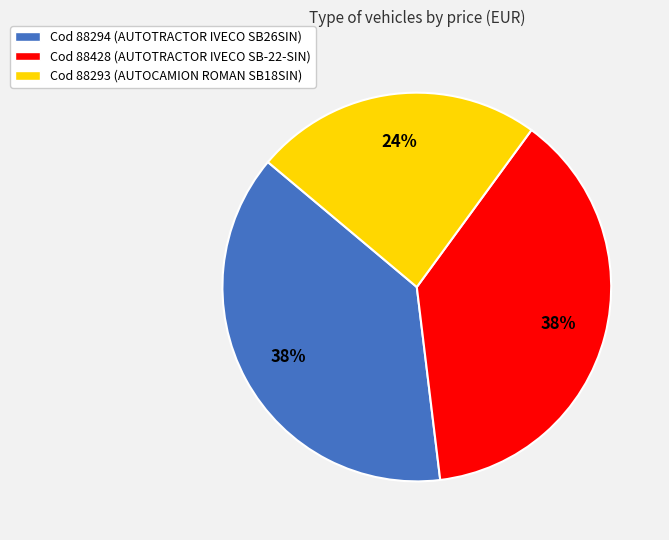

True or false: Cod 88294 (AUTOTRACTOR IVECO SB26SIN) accounts for 38% of the total.

True